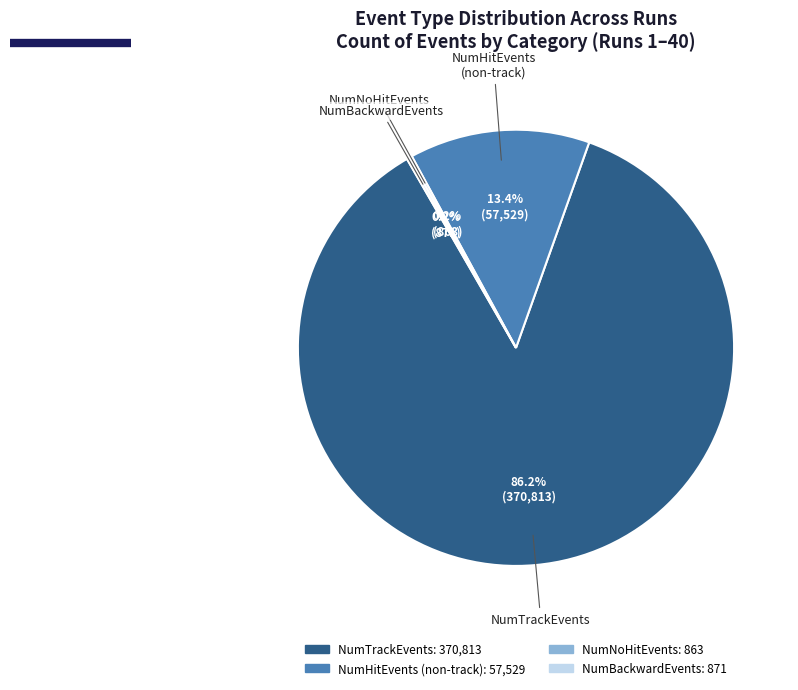

Is there a majority slice in this chart?

Yes